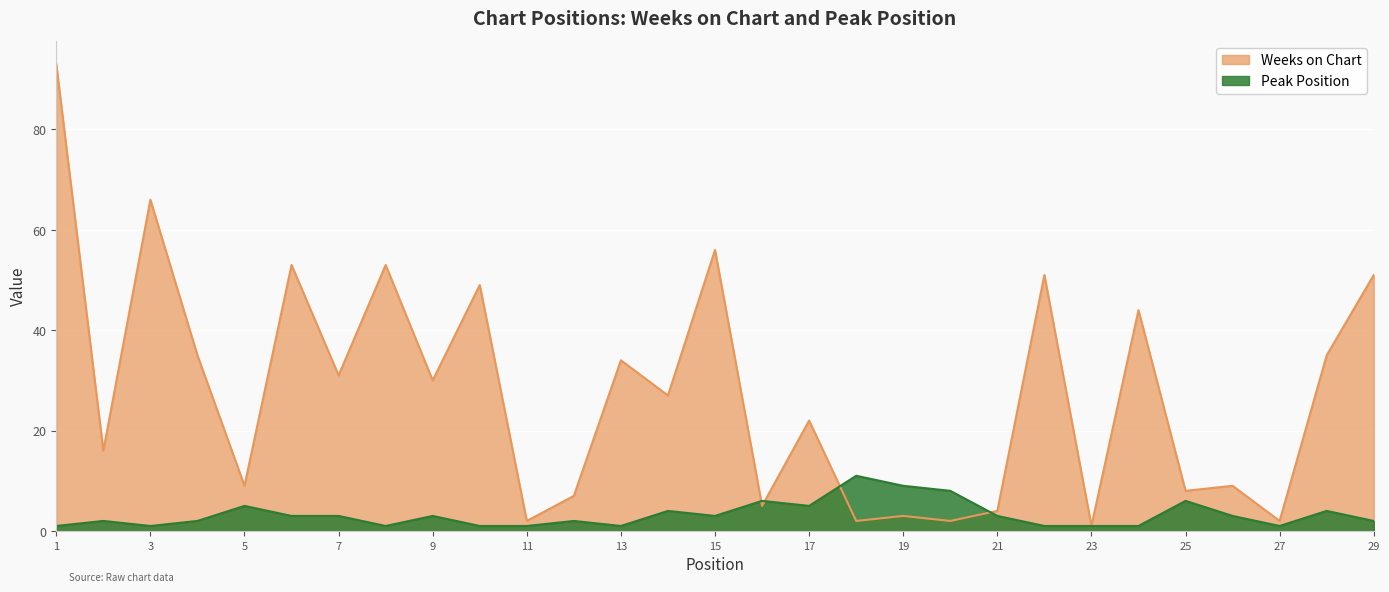

Is it true that Weeks on Chart equals 7 at 12?

True